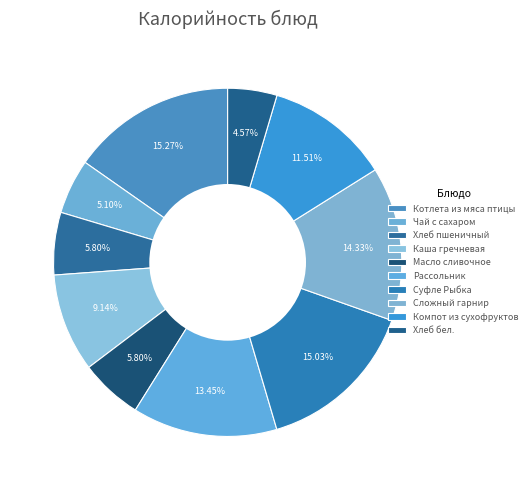

Which category has the smallest portion of the pie?

Хлеб бел.